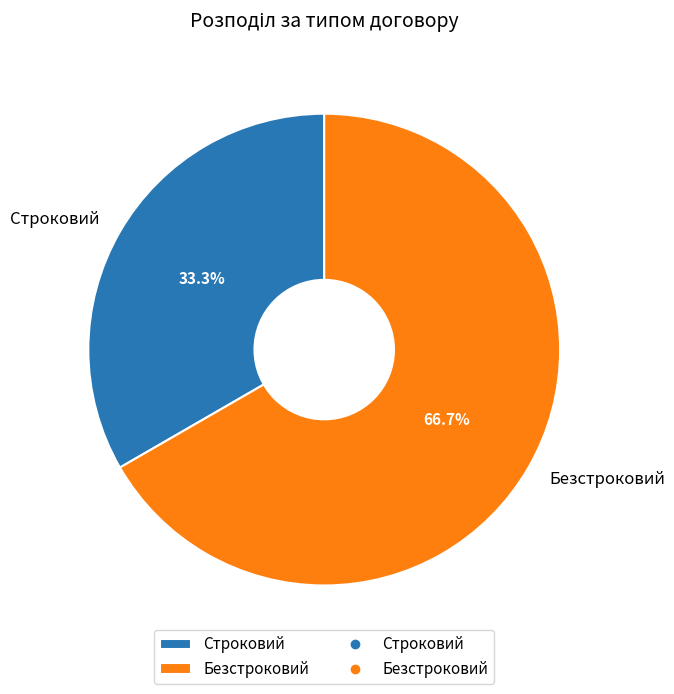

The Безстроковий slice represents 79% of the pie. True or false?

False